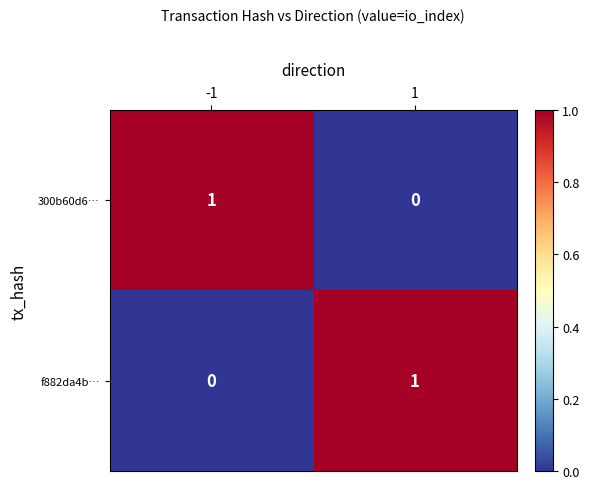

True or false: 300b60d6… has a value of 1 at -1.

True